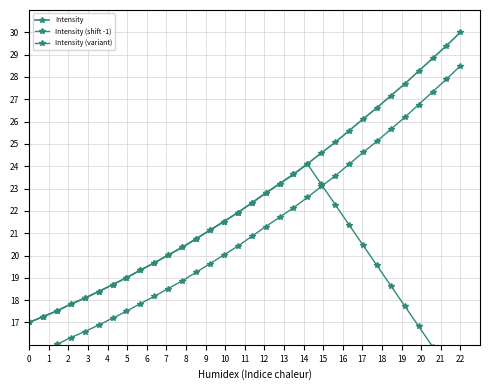

What is the maximum value shown in the chart?

30.0